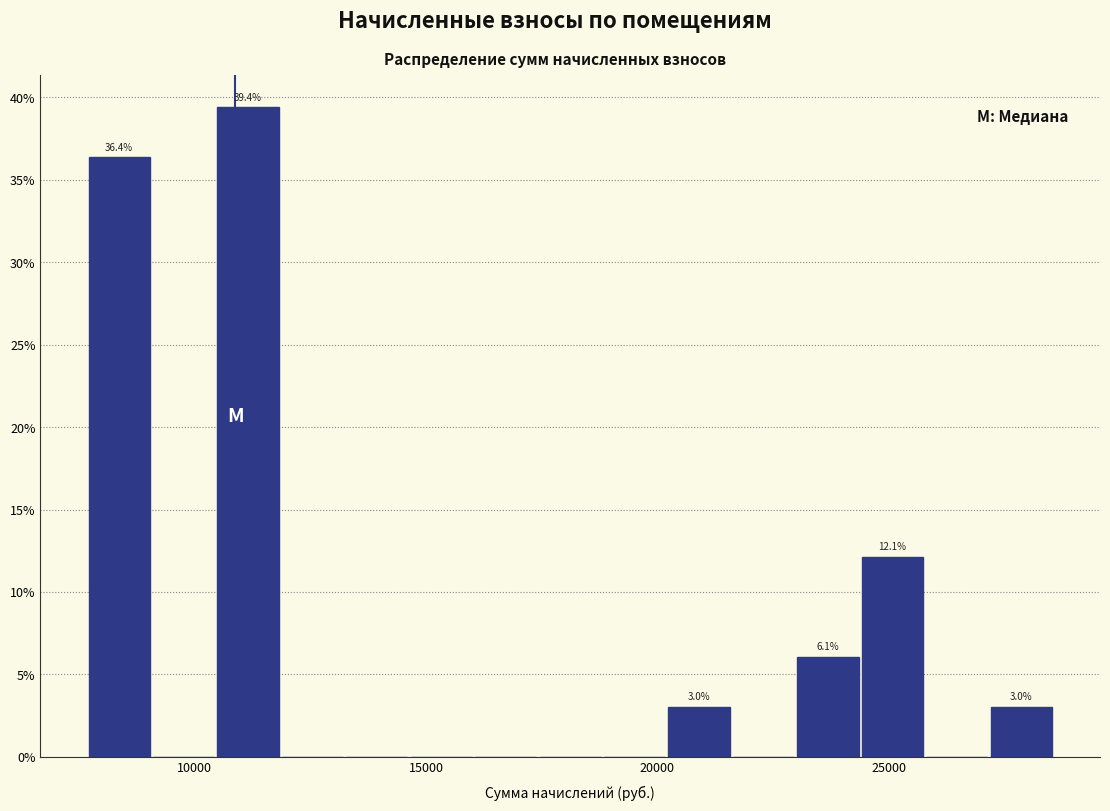

Around what value on the x-axis is the tallest bar? Give the approximate position of its centre, as read against the axis.

11000